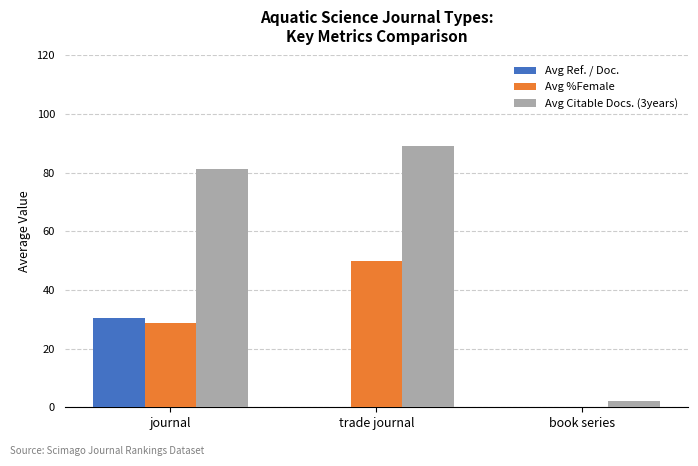

The Avg Citable Docs. (3years) series shows 31.4 at trade journal. True or false?

False